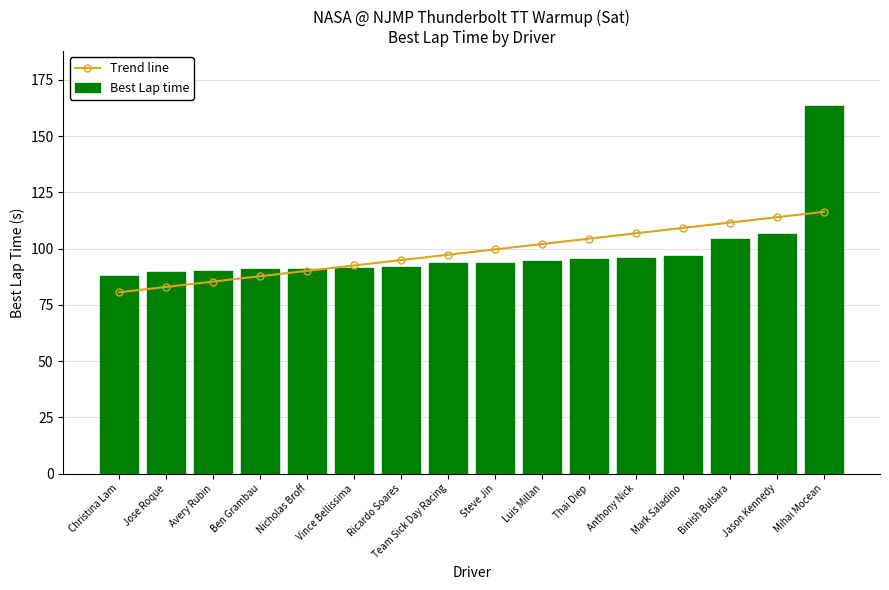

Does the chart contain any negative values?

No